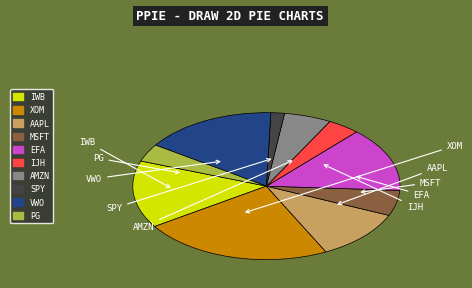

What is the ratio of the value at AAPL to the value at SPY?

6.8